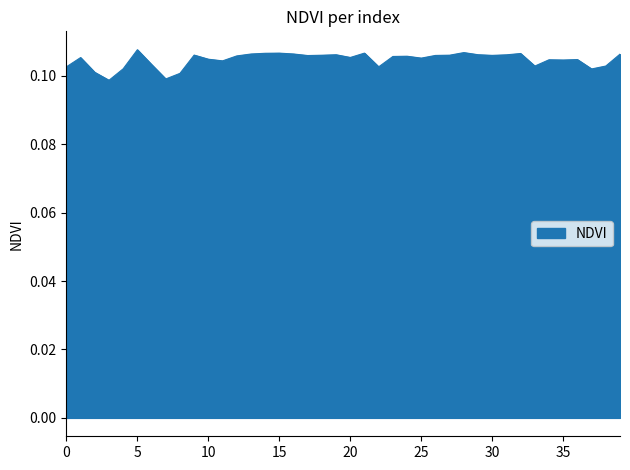

How many series are shown in this chart?

1